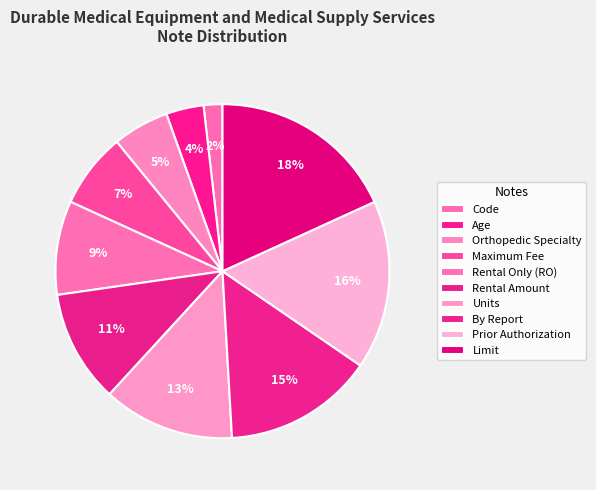

Rank the categories by value from highest to lowest.

Limit, Prior Authorization, By Report, Units, Rental Amount, Rental Only (RO), Maximum Fee, Orthopedic Specialty, Age, Code